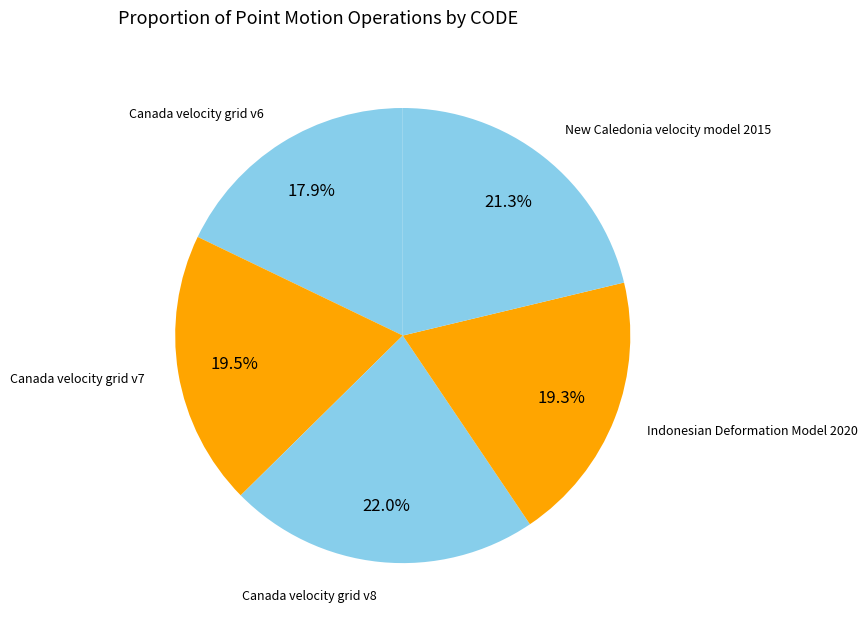

Which has a higher value, New Caledonia velocity model 2015 or Indonesian Deformation Model 2020?

New Caledonia velocity model 2015